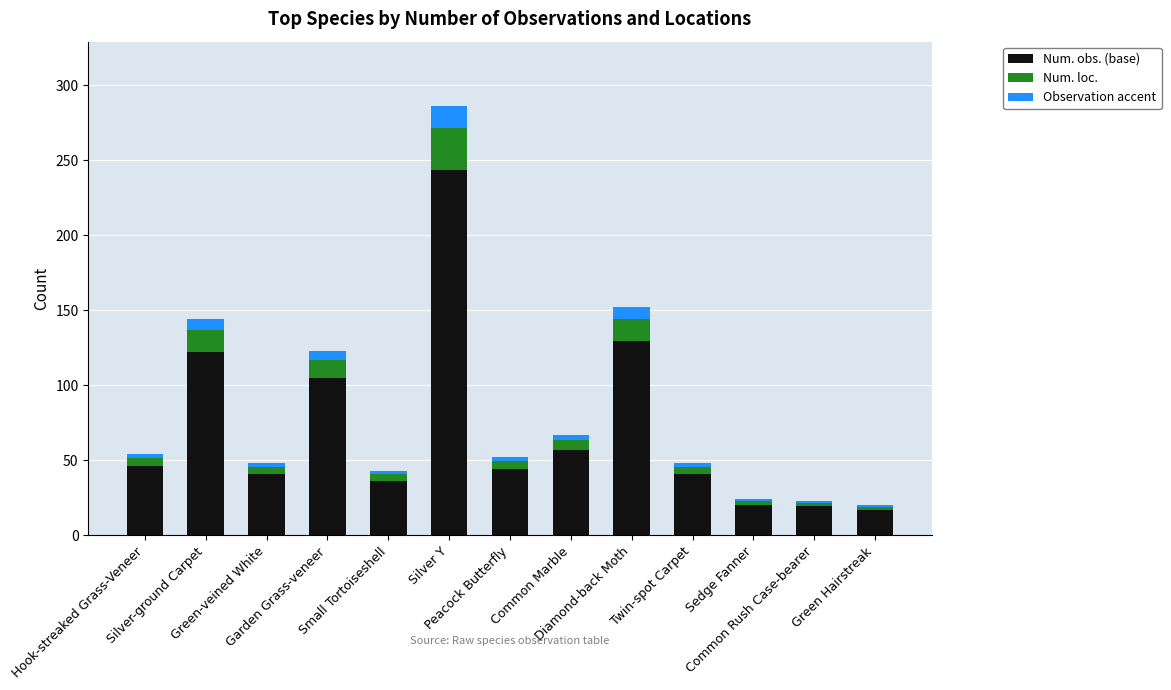

What value does the Num. obs. (base) series have at Small Tortoiseshell?

36.6